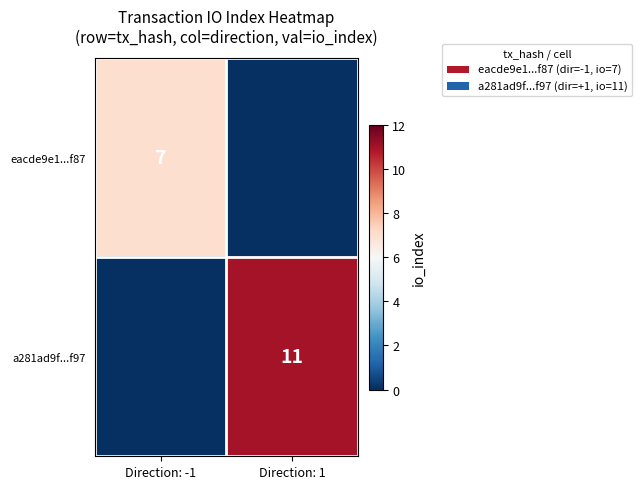

The a281ad9f...f97 series shows 11 at Direction: 1. True or false?

True